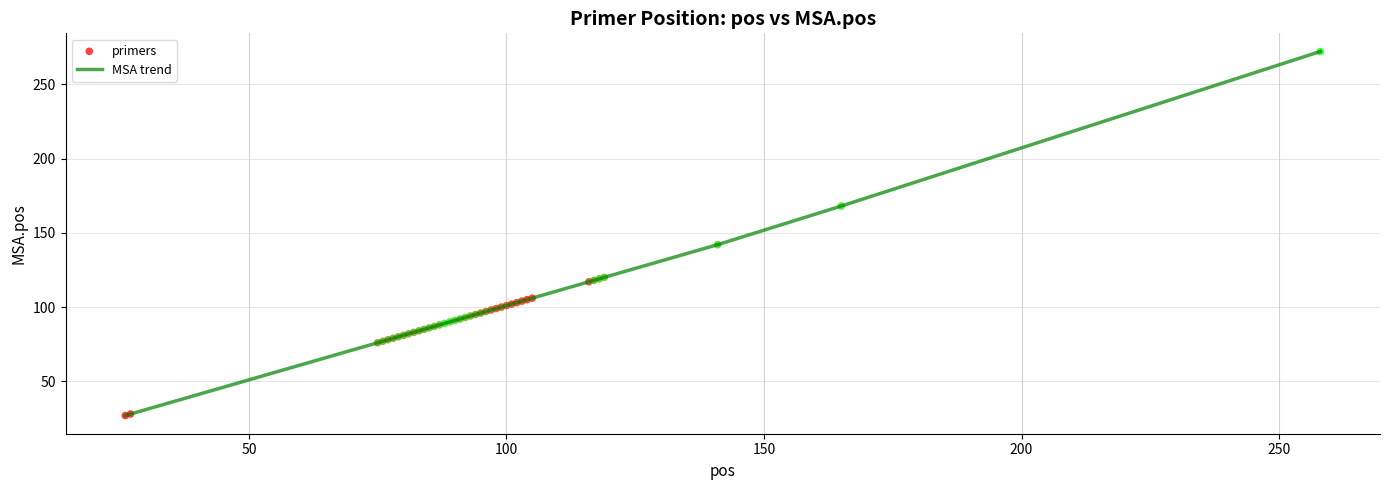

What is the difference between the maximum and minimum values?

245